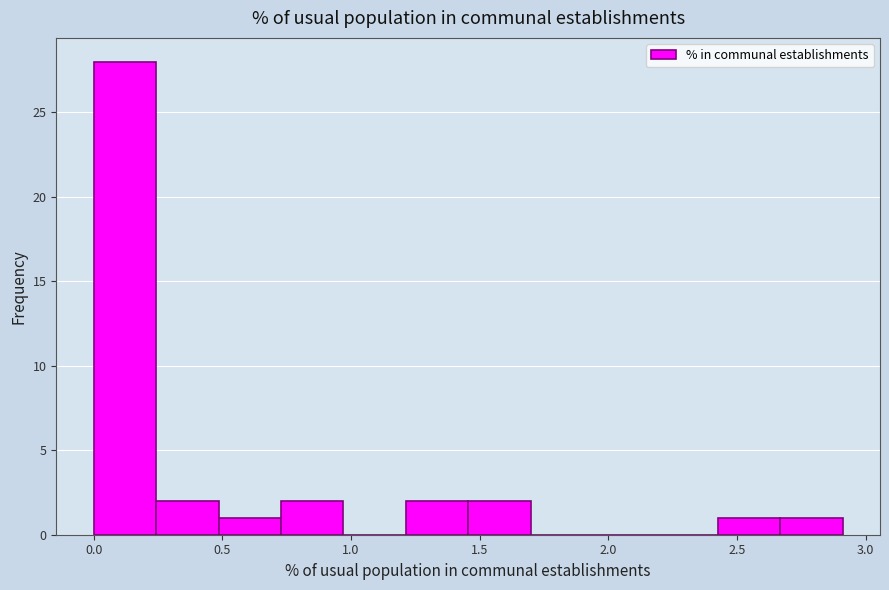

Which range on the x-axis has the tallest bar?

0.00 to 0.25